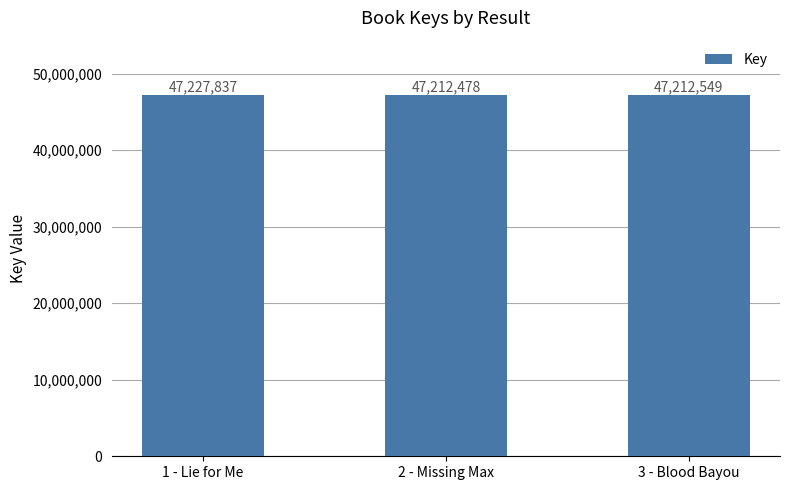

What is the difference between the values at 3 - Blood Bayou and 2 - Missing Max?

71